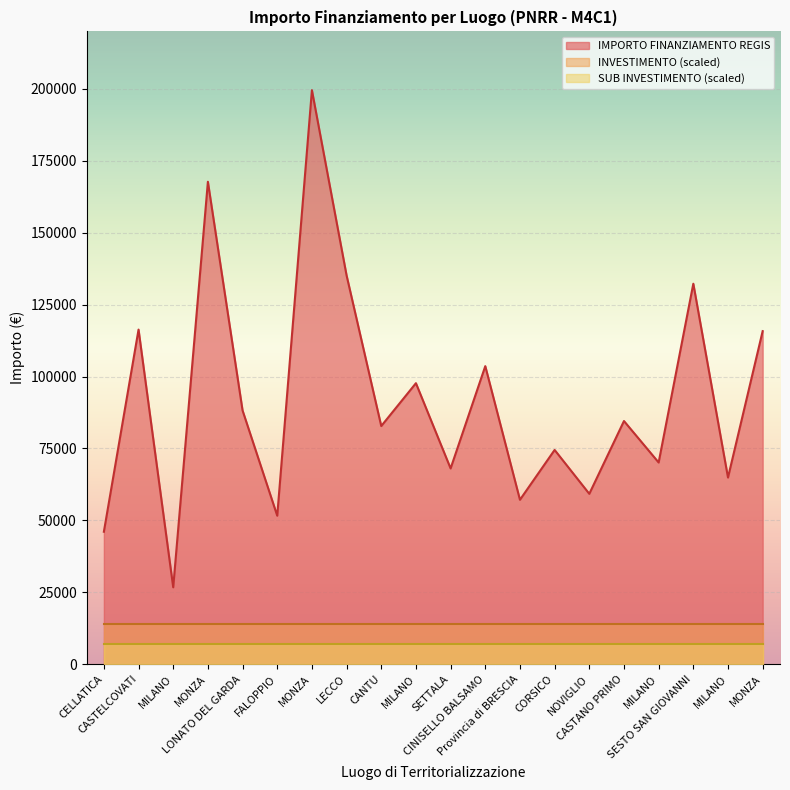

True or false: INVESTIMENTO and SUB INVESTIMENTO intersect in this chart.

False